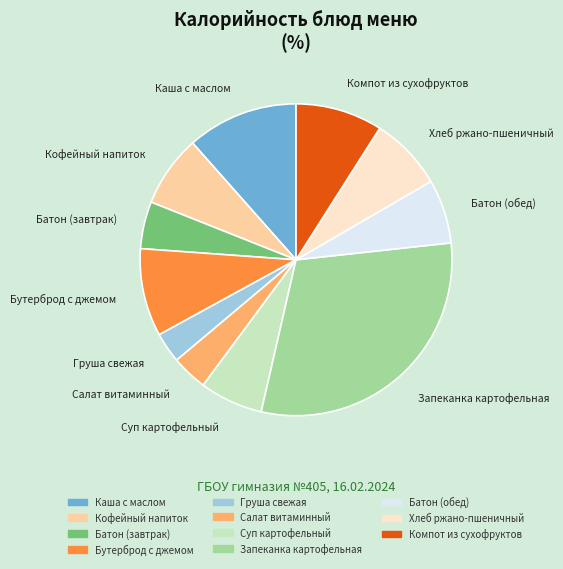

Combined, do Каша с маслом and Бутерброд с джемом account for over 50%?

No